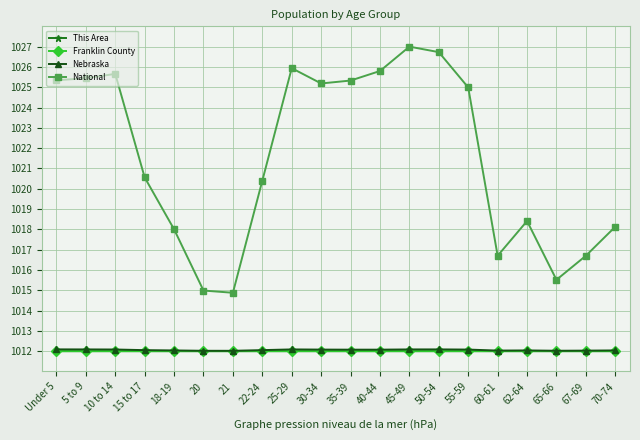

What is the label of the 6th point from the right?

55-59